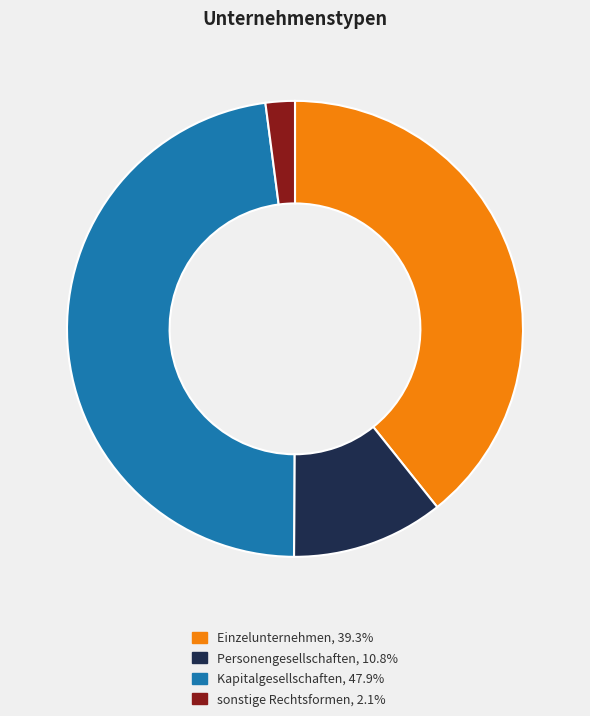

What is the ratio of the value at Einzelunternehmen, 39.3% to the value at Personengesellschaften, 10.8%?

3.6